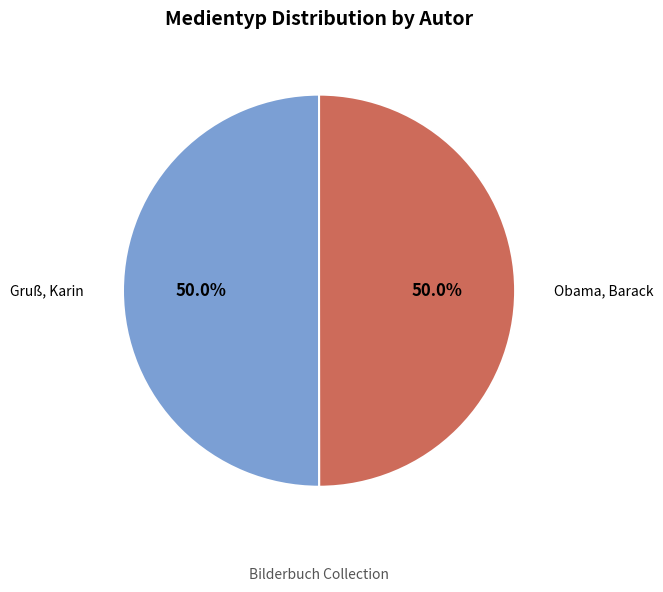

Approximately how many times larger is the value at Obama, Barack compared to Gruß, Karin?

1.0